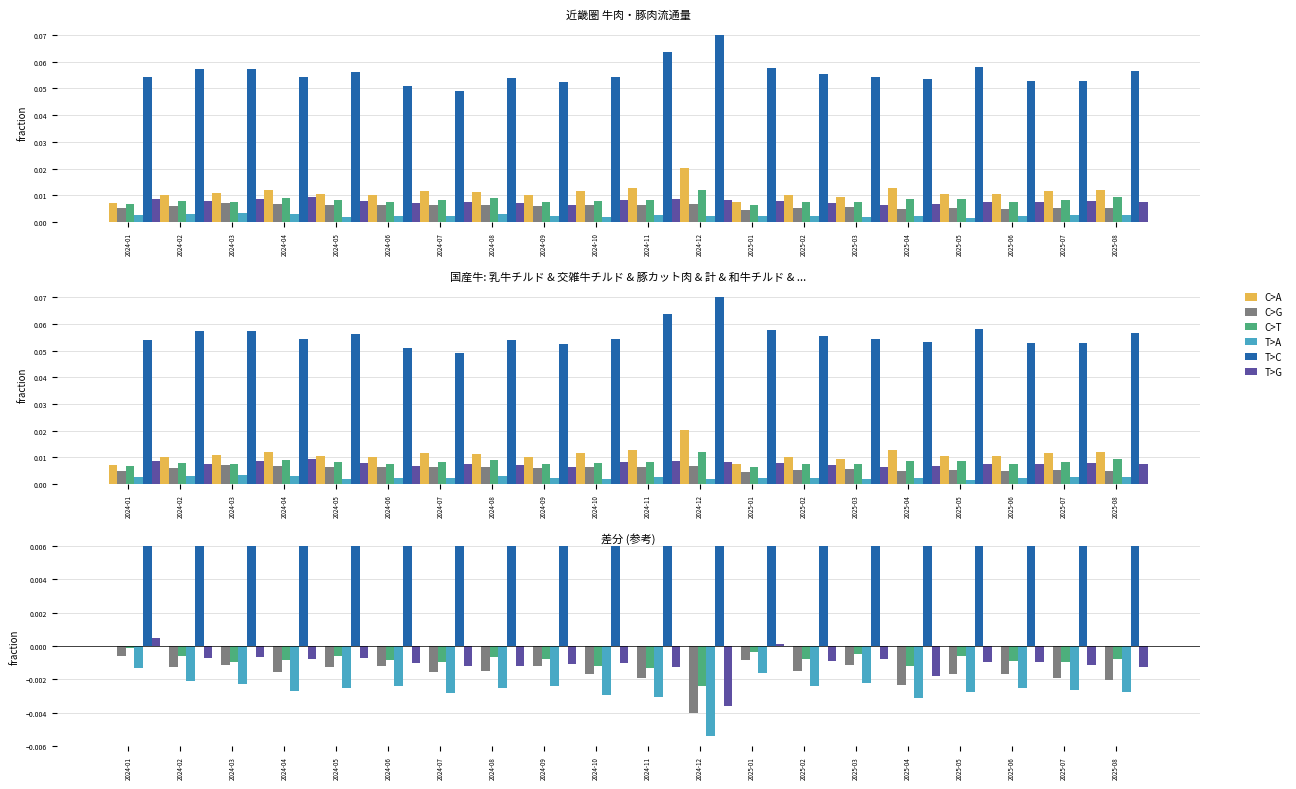

Which series has the largest total across all categories?

T>C